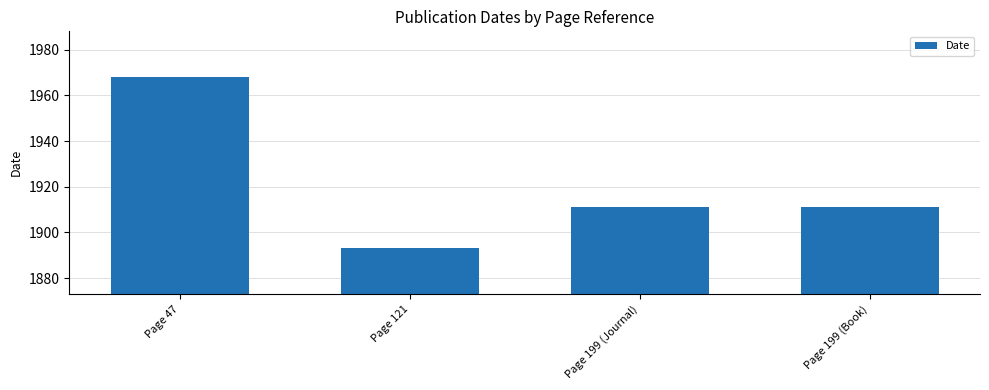

The chart shows a value of 1968 at Page 47. True or false?

True